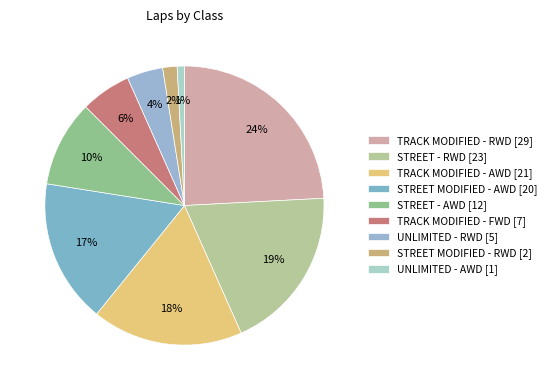

Which category has the smallest portion of the pie?

UNLIMITED - AWD [1]